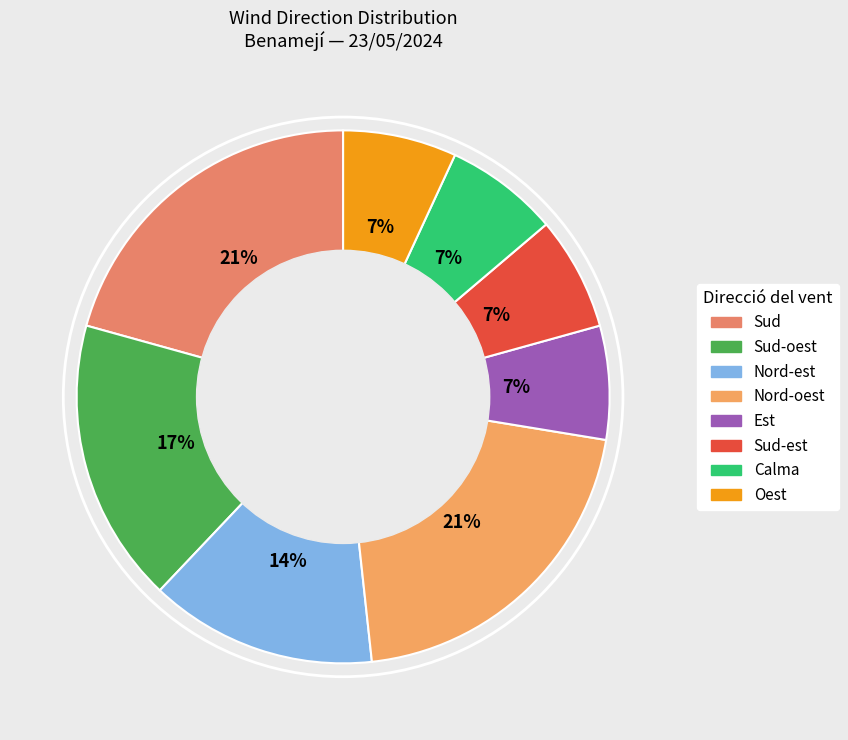

Count the number of slices in the pie.

8